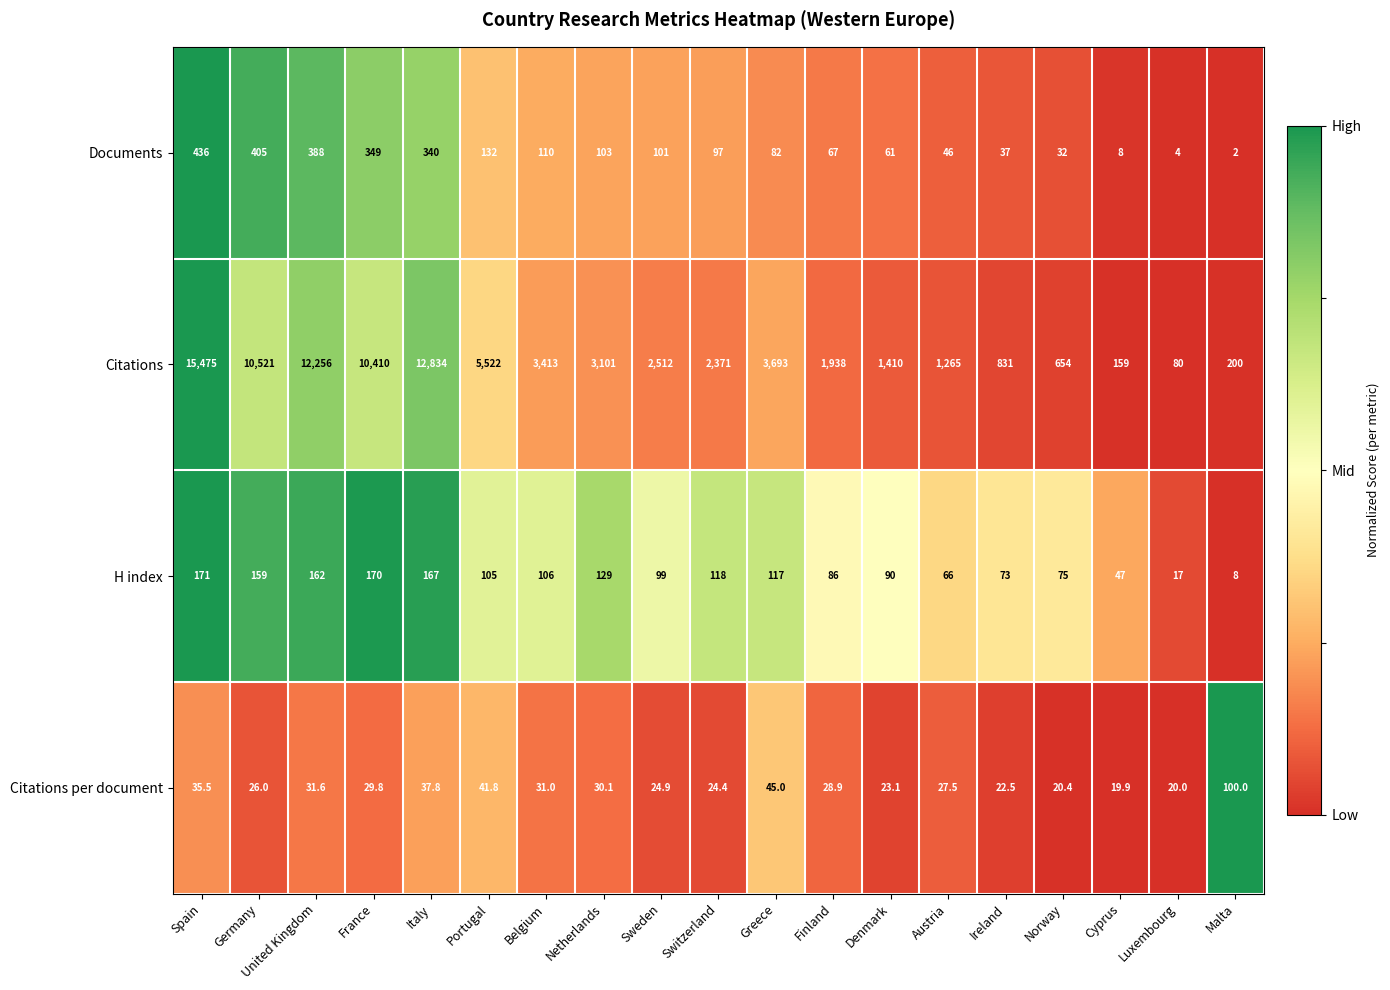

At Finland, list the series in order from largest to smallest.

Citations, H index, Documents, Citations per document